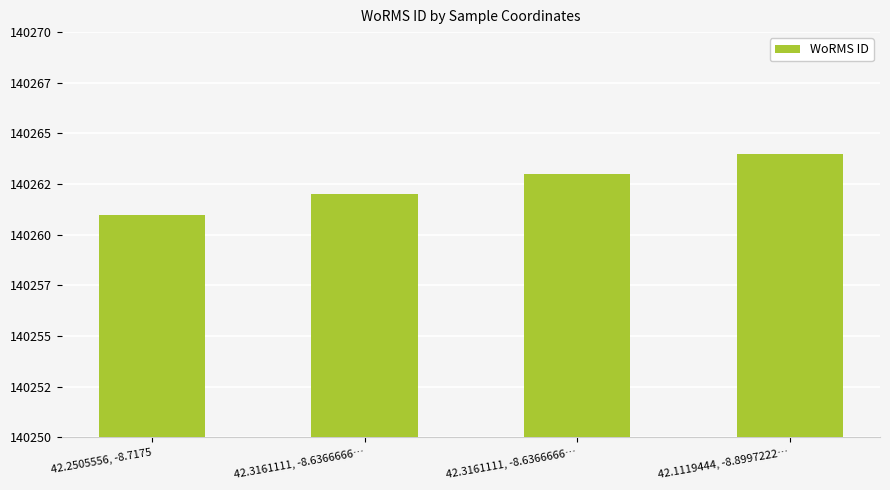

Reading left to right, extract all data points from this chart.

140261	140262	140263	140264